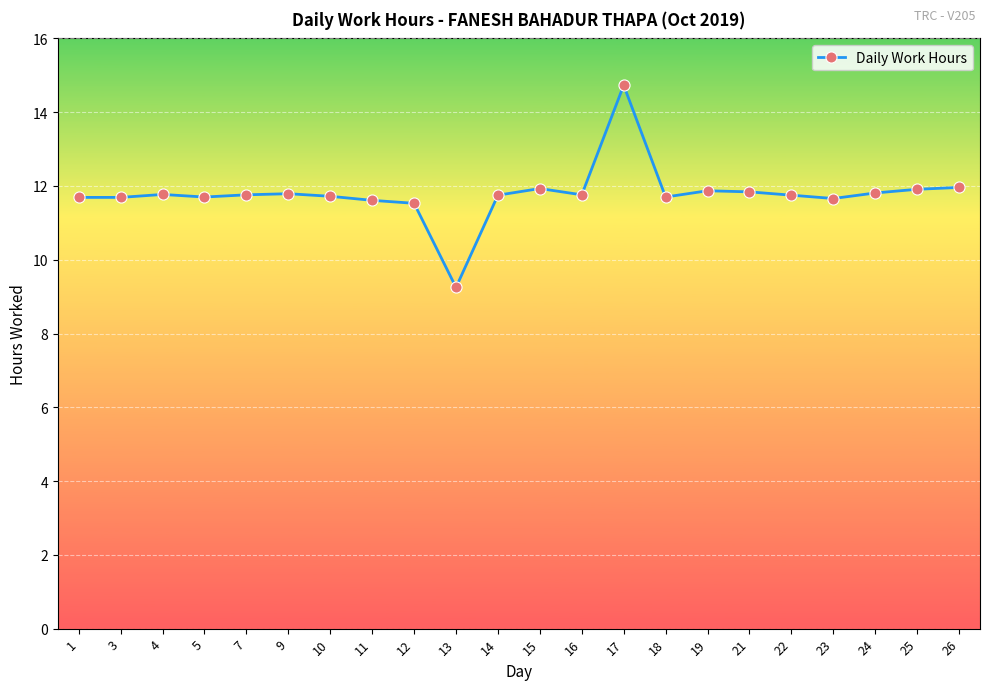

What is the difference between the maximum and minimum values?

5.5